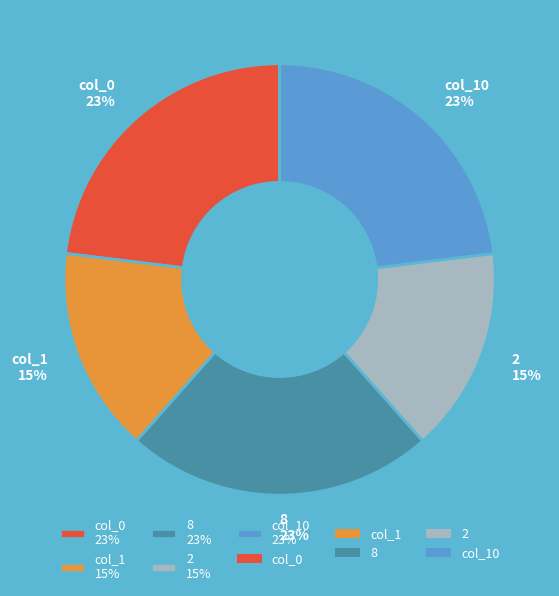

How many slices are in this pie chart?

5